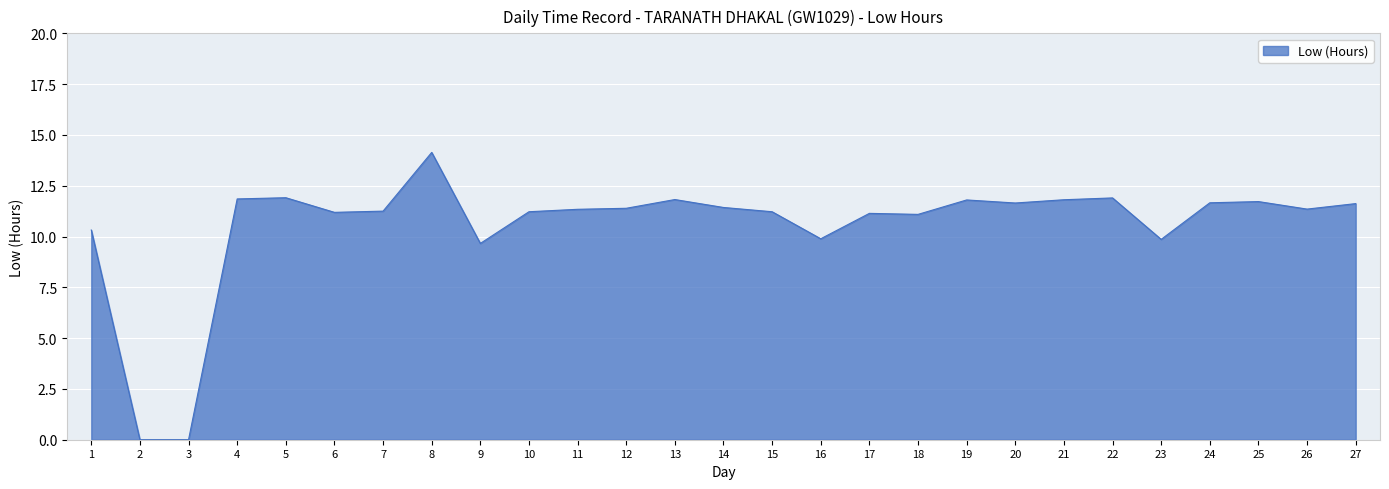

How many series are shown in this chart?

1